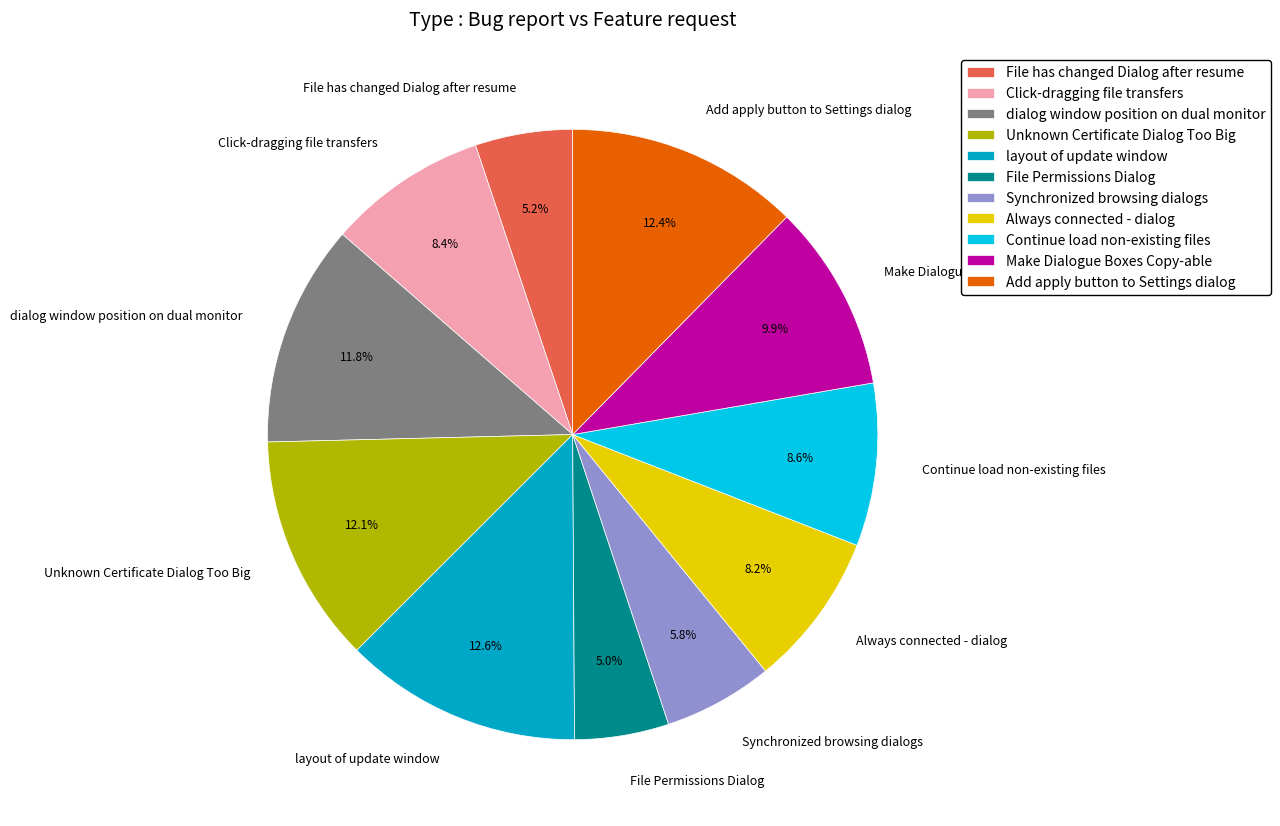

Approximately how many times larger is the value at Synchronized browsing dialogs compared to dialog window position on dual monitor?

0.5